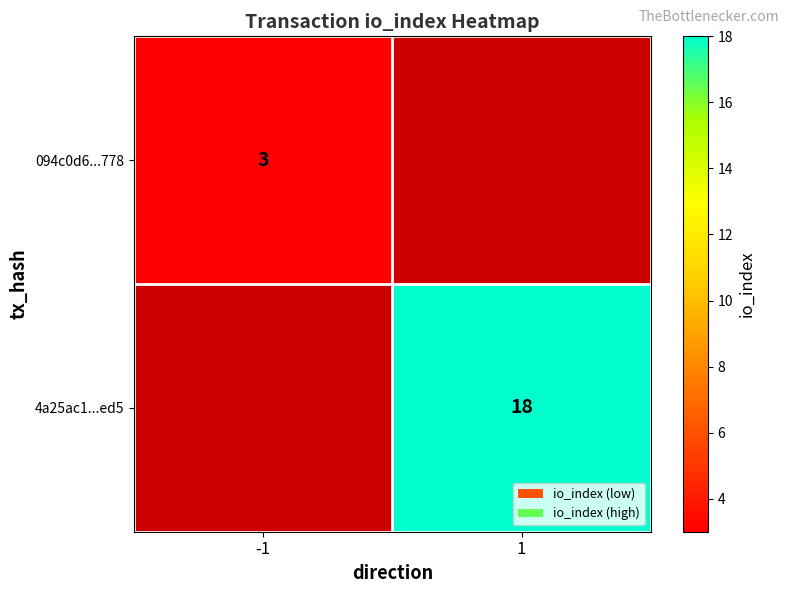

Is the value of 094c0d6...778 at -1 greater than the value of 4a25ac1...ed5 at 1?

No